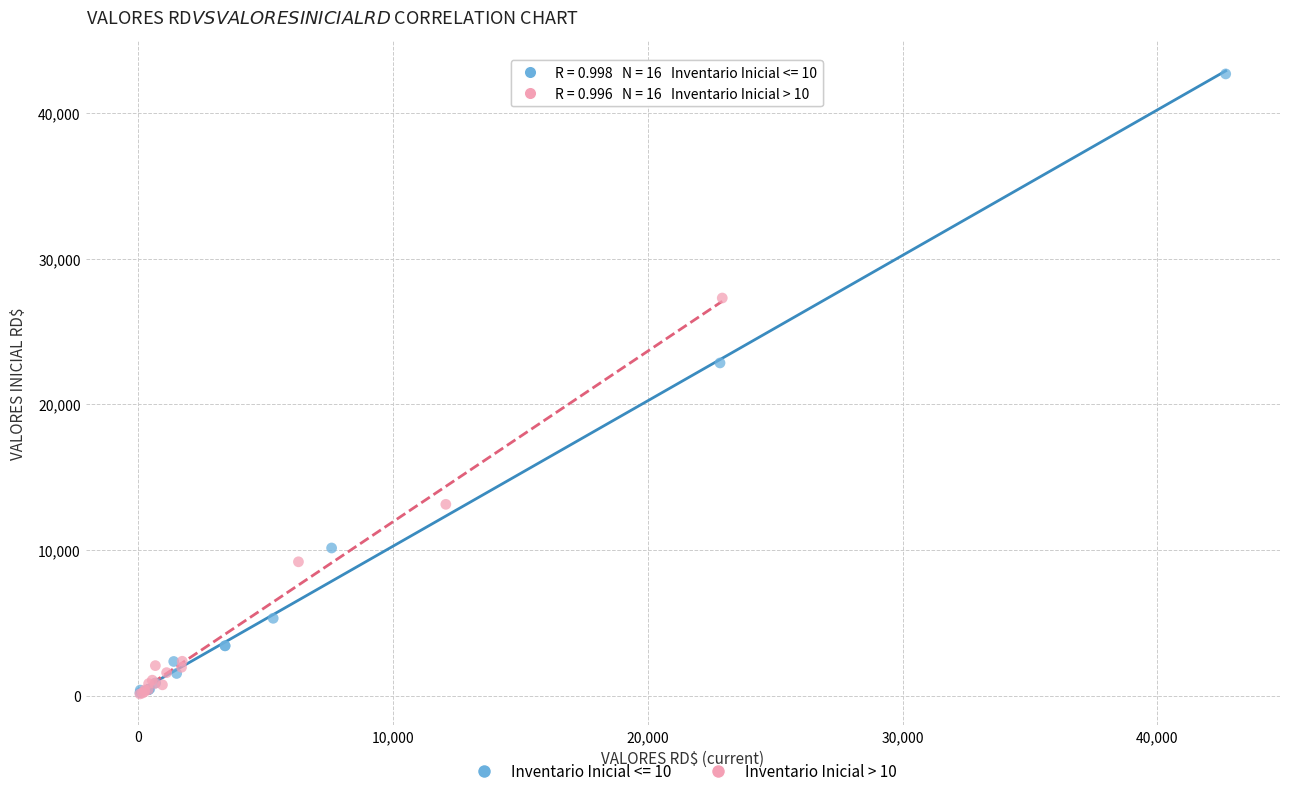

Which series has the largest Y range (max minus min)?

Inventario Inicial <= 10